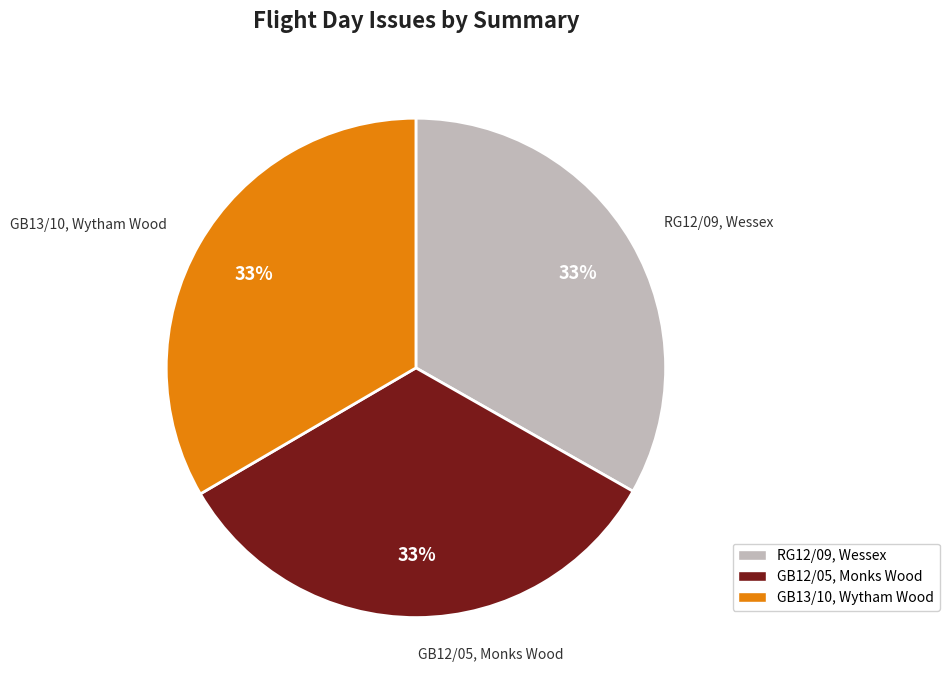

Is it true that RG12/09, Wessex is 22% of the pie?

False